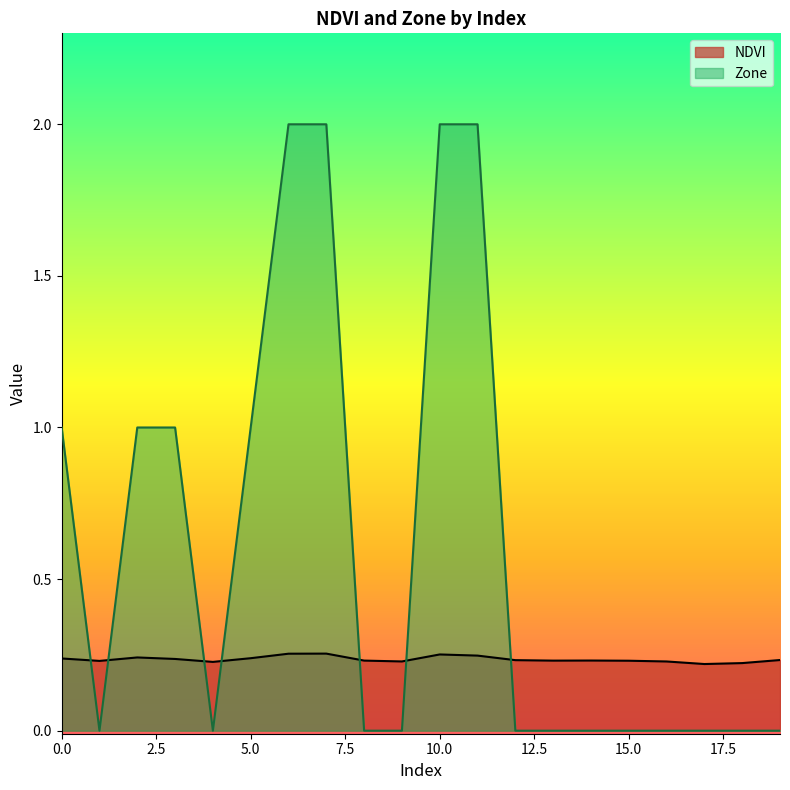

Count the NDVI values in the range 0 to 1.

20